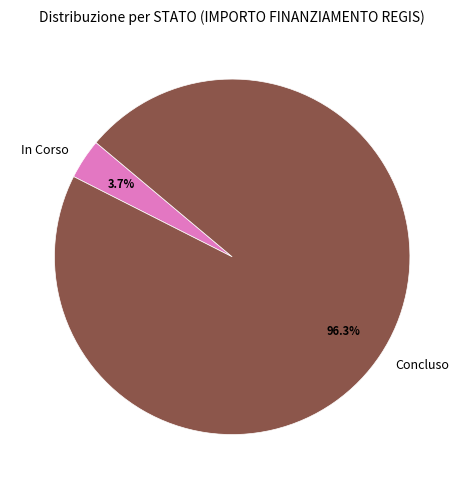

True or false: Concluso accounts for 1% of the total.

False